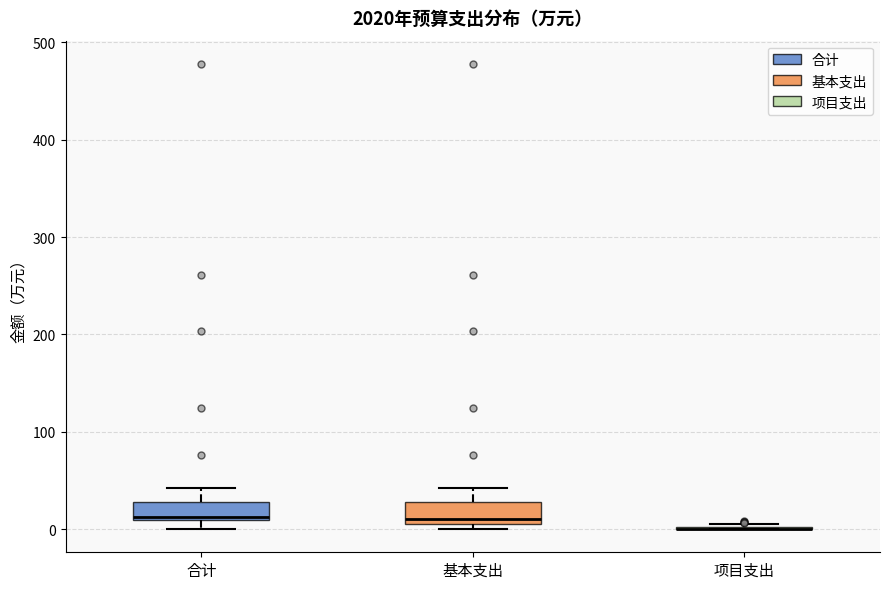

Where does the upper whisker of the box for 基本支出 end on the y-axis? The values are not printed on the chart, so give them approximately, as read against the axis.

40